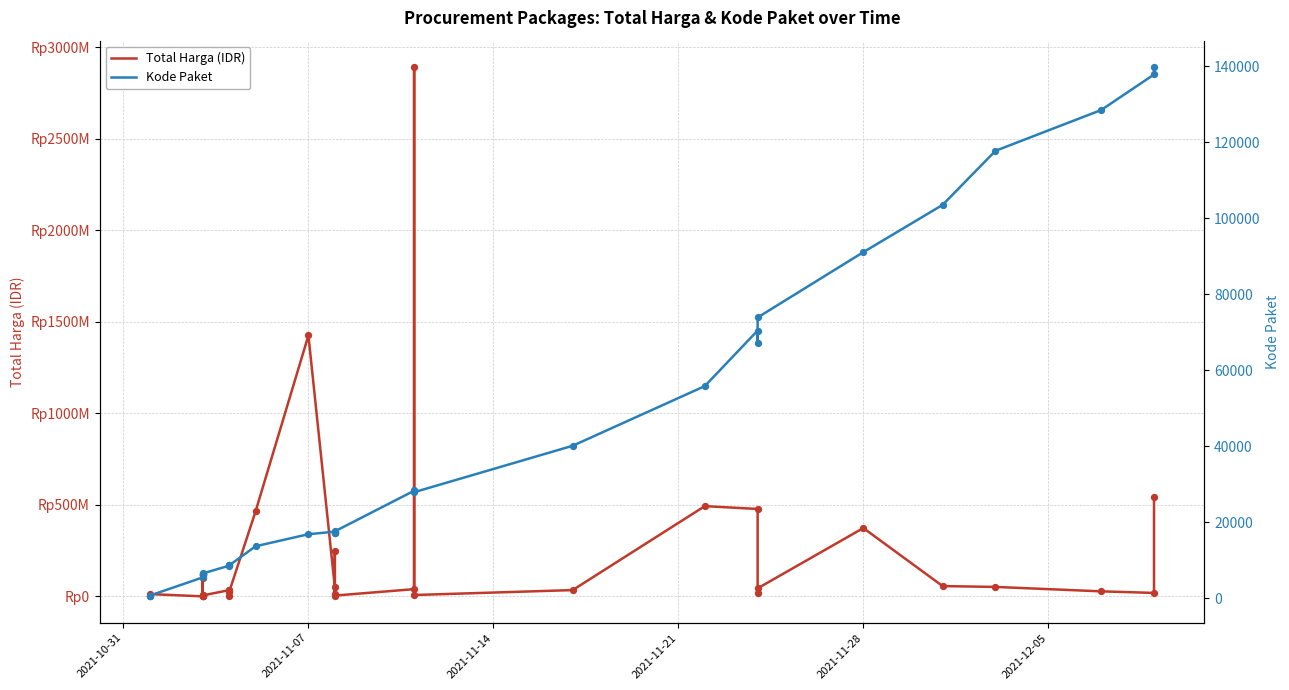

Which series has the largest total across all categories?

Total Harga (IDR)